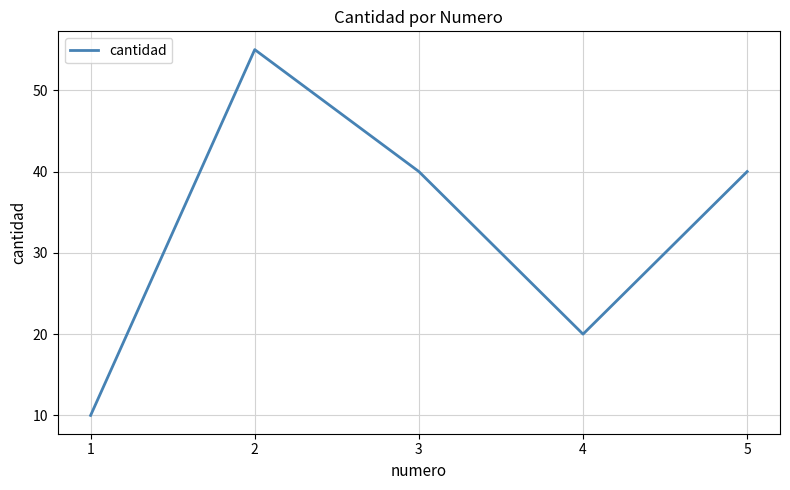

Reading left to right, transcribe all the data shown in this chart.

1=10	2=55	3=40	4=20	5=40